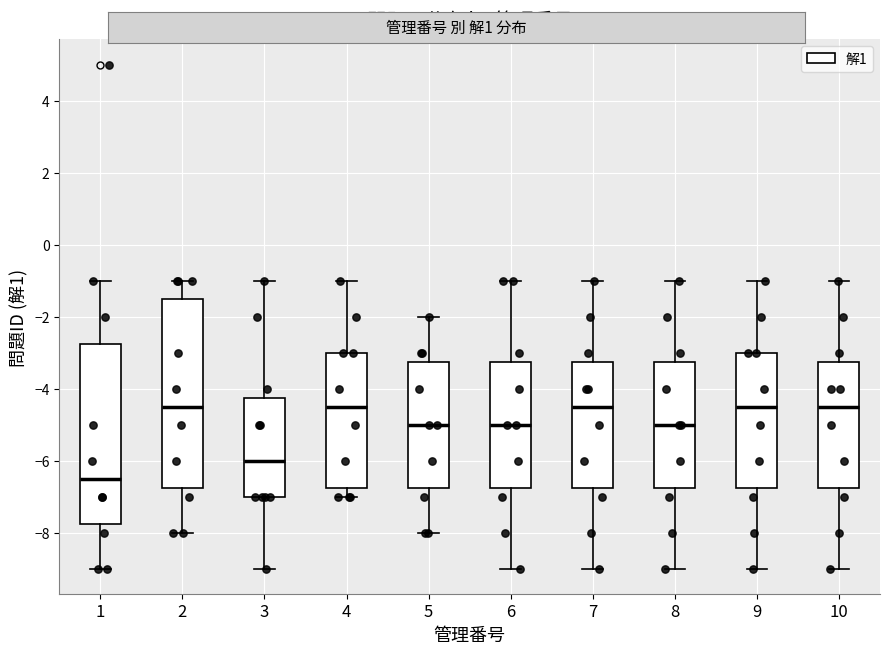

Reading left to right, transcribe this box plot: for each box, give where its median line is, the range the box spans, and where its two whiskers end, as read against the y-axis. The values are not printed on the chart, so give them approximately, as read against the axis.

1: median -6.4, box -7.8 to -2.8, whiskers -9.0 to -1.0
2: median -4.4, box -6.8 to -1.4, whiskers -8.0 to -1.0
3: median -6.0, box -7.0 to -4.2, whiskers -9.0 to -1.0
4: median -4.4, box -6.8 to -3.0, whiskers -7.0 to -1.0
5: median -5.0, box -6.8 to -3.2, whiskers -8.0 to -2.0
6: median -5.0, box -6.8 to -3.2, whiskers -9.0 to -1.0
7: median -4.4, box -6.8 to -3.2, whiskers -9.0 to -1.0
8: median -5.0, box -6.8 to -3.2, whiskers -9.0 to -1.0
9: median -4.4, box -6.8 to -3.0, whiskers -9.0 to -1.0
10: median -4.4, box -6.8 to -3.2, whiskers -9.0 to -1.0